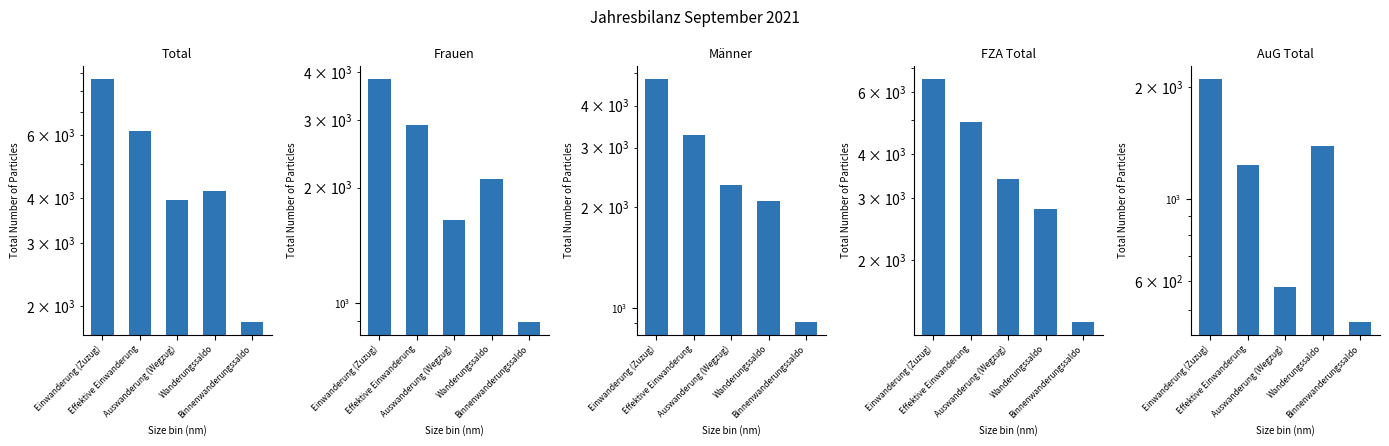

Rank the series by their maximum value, from highest to lowest.

Total, FZA Total, Männer, Frauen, AuG Total